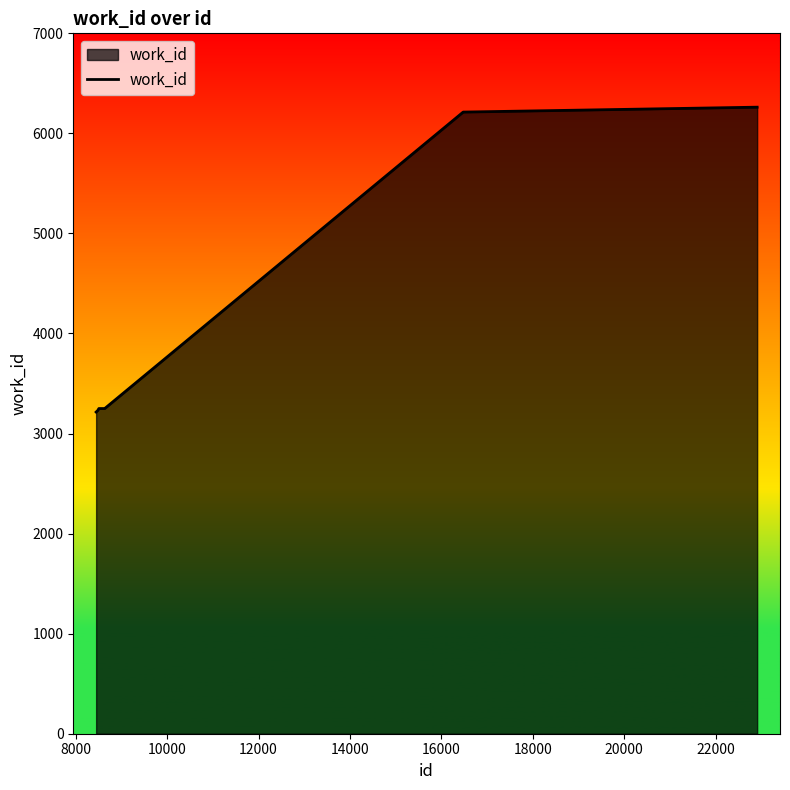

What is the minimum value shown in the chart?

3215